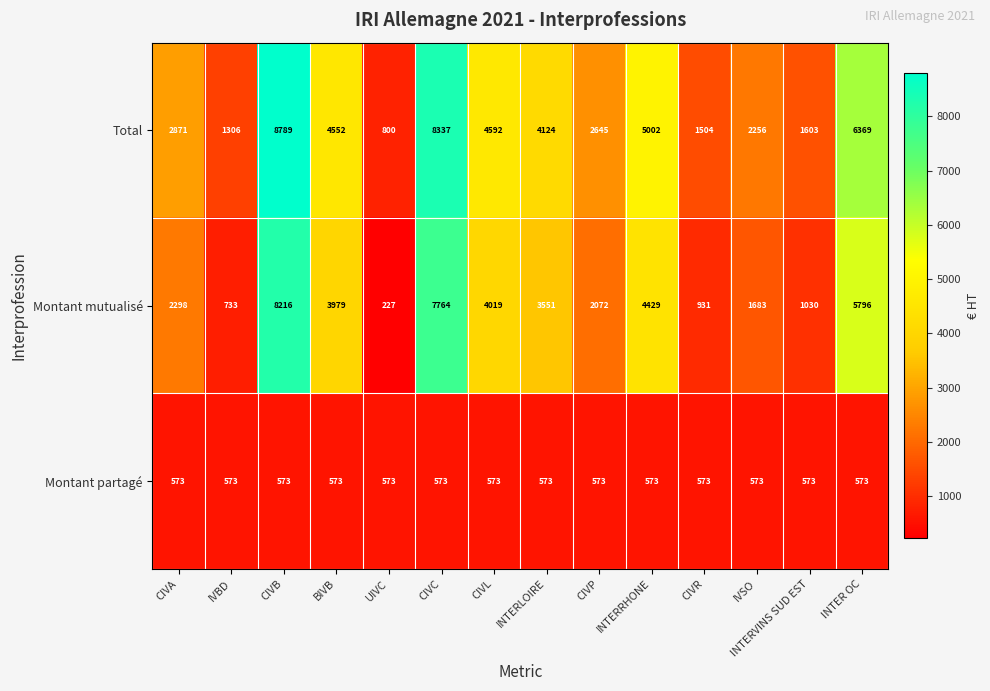

At how many categories does at least one series exceed 4075?

7